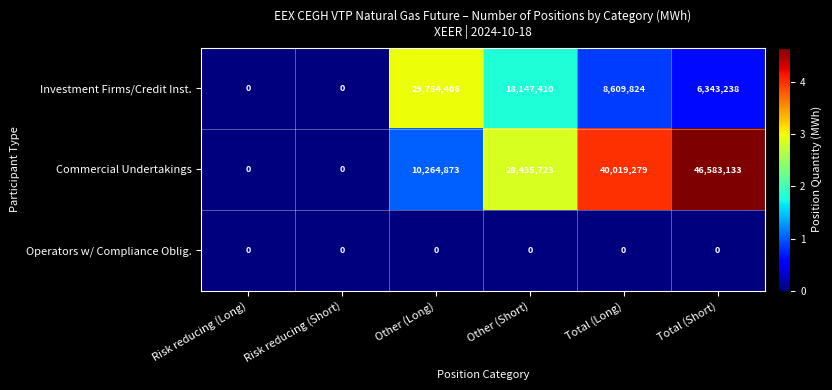

At which label does Investment Firms/Credit Inst. reach its peak?

Other (Long)